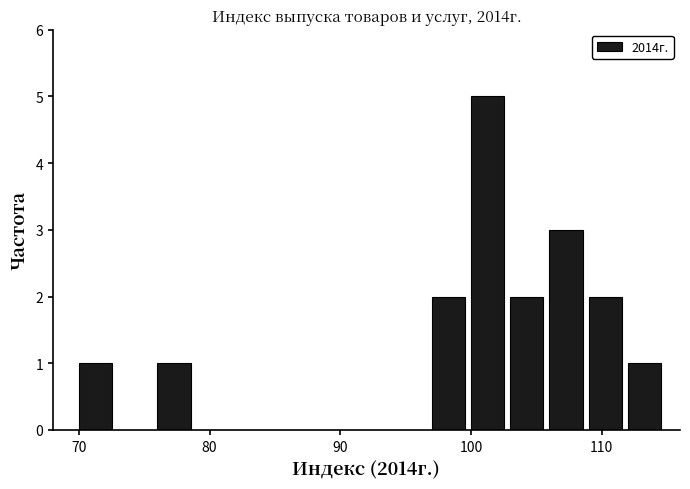

Around what value on the x-axis is the tallest bar? Give the approximate position of its centre, as read against the axis.

101